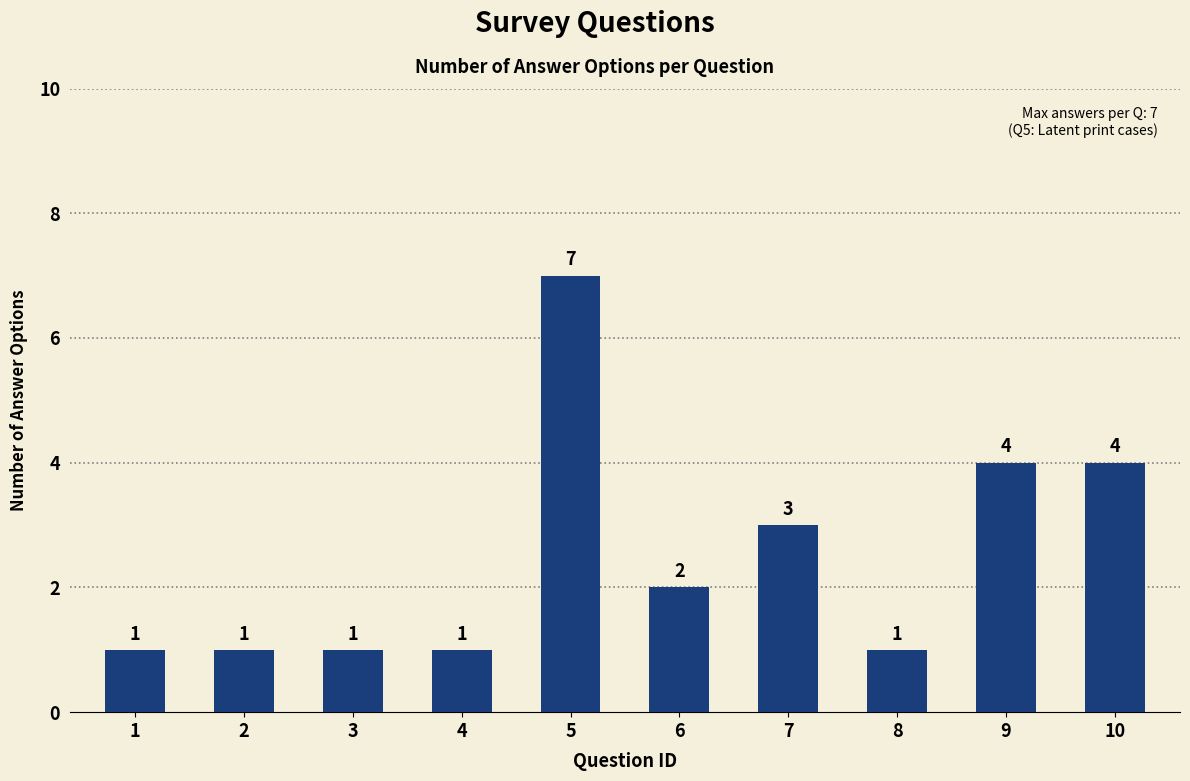

Reading right to left, what are all the values shown in this chart?

10=4	9=4	8=1	7=3	6=2	5=7	4=1	3=1	2=1	1=1